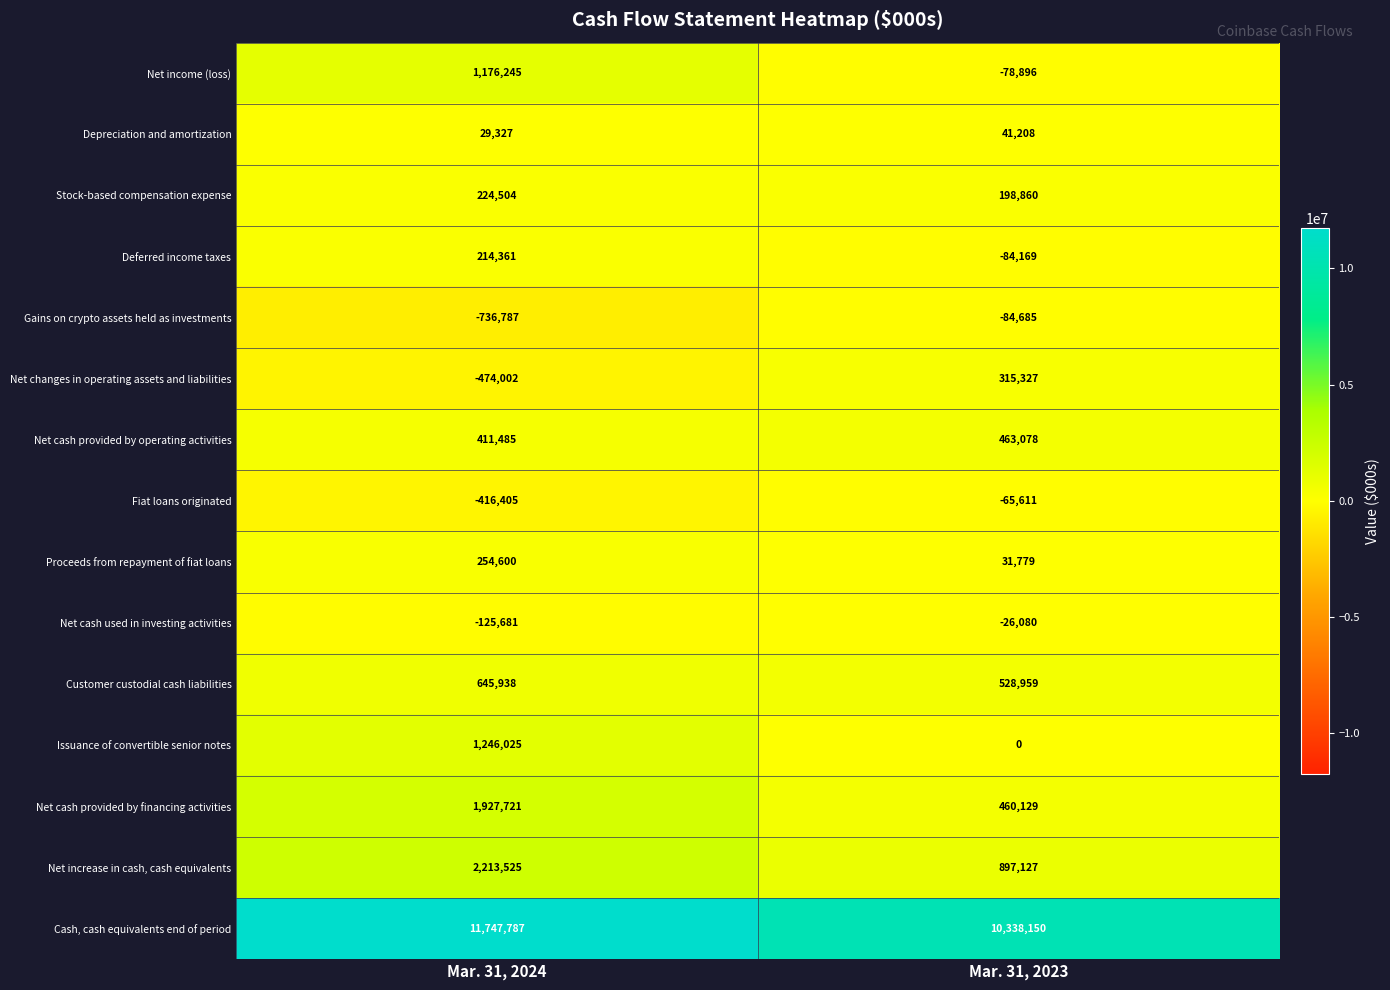

What is the difference between the highest and lowest values at Mar. 31, 2024?

12484574